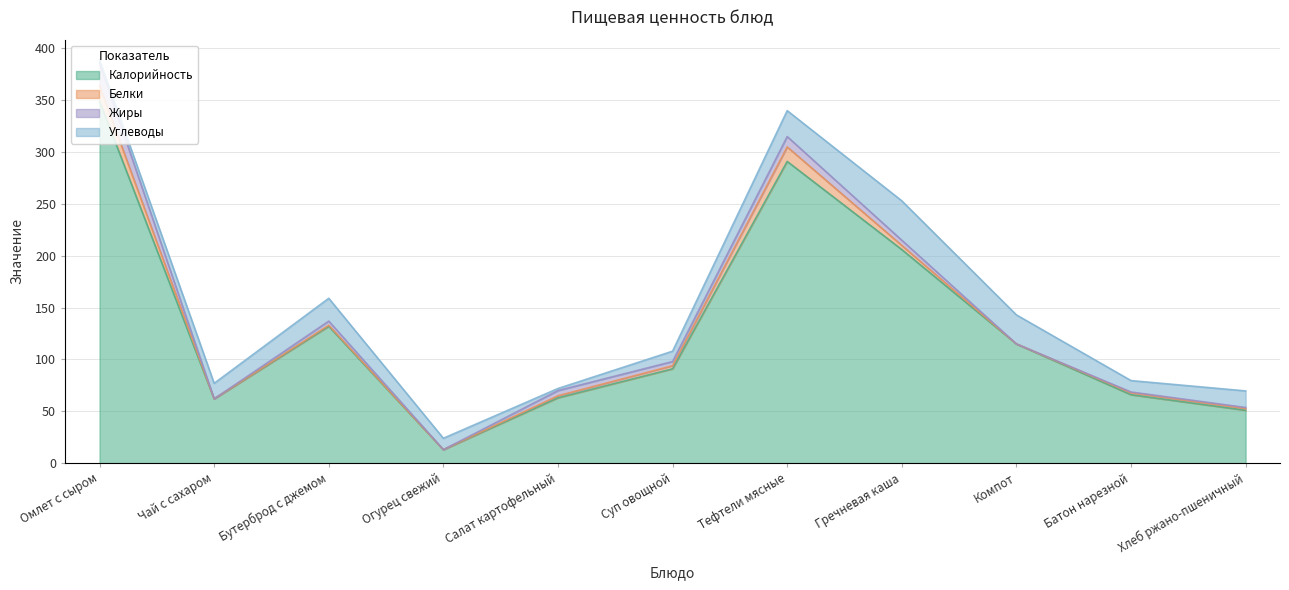

How many series are shown in this chart?

4